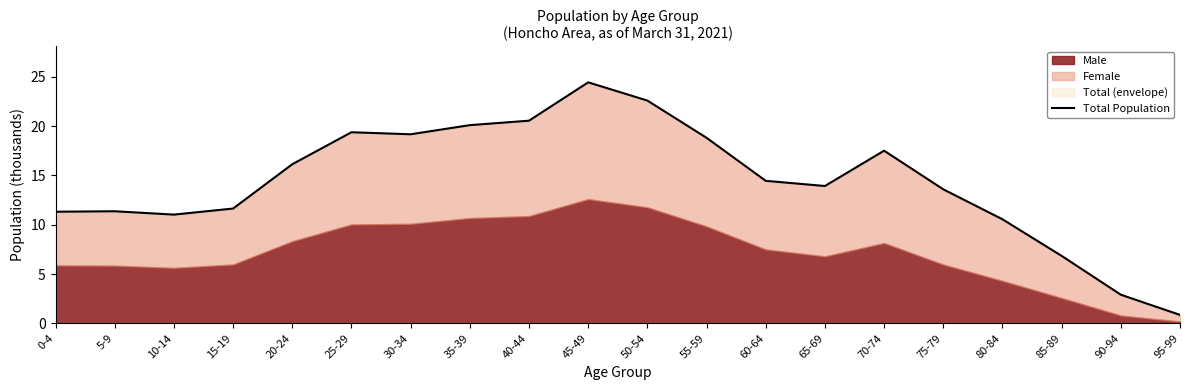

At which category does the data reach its first local peak?

5-9